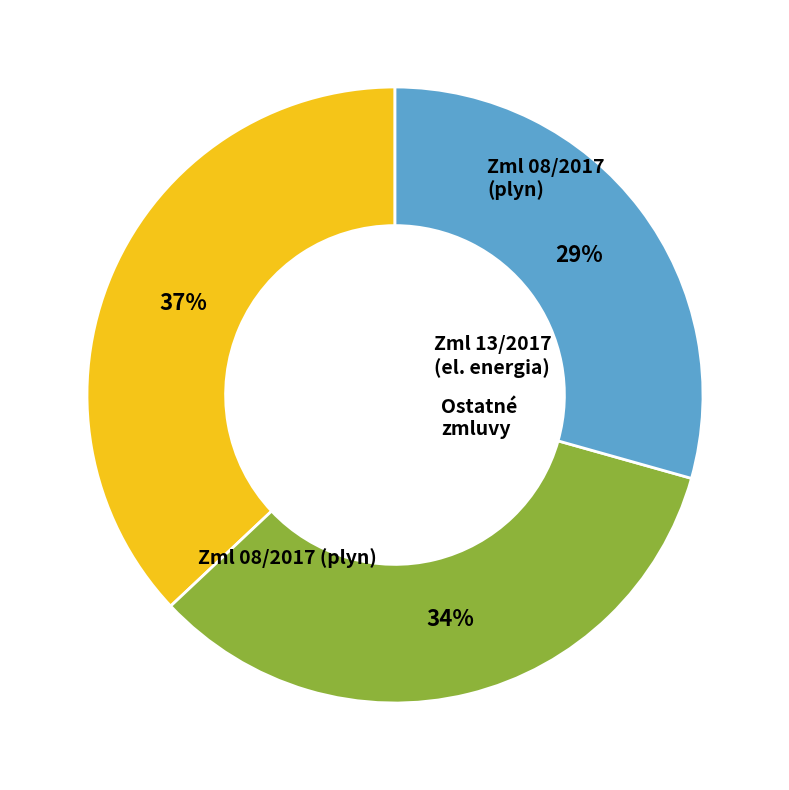

To the nearest percent, what is the average slice percentage?

33%